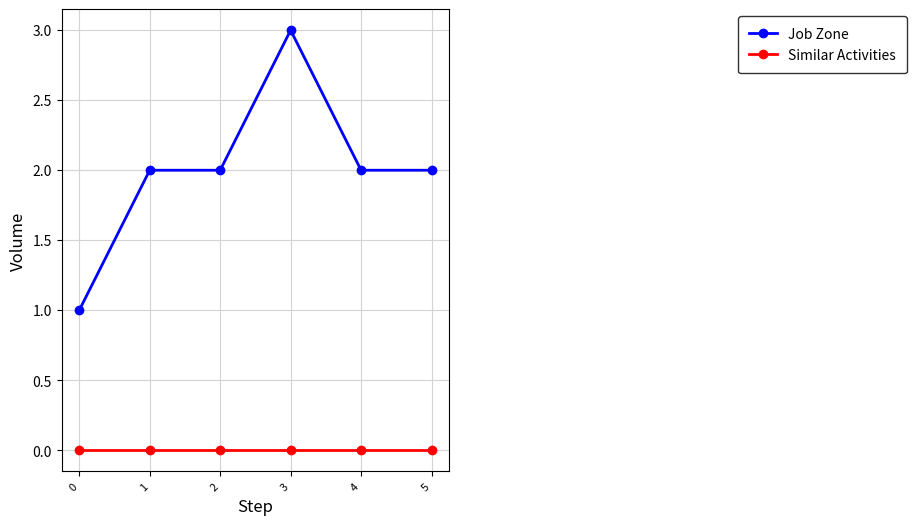

How many categories are shown in the chart?

6